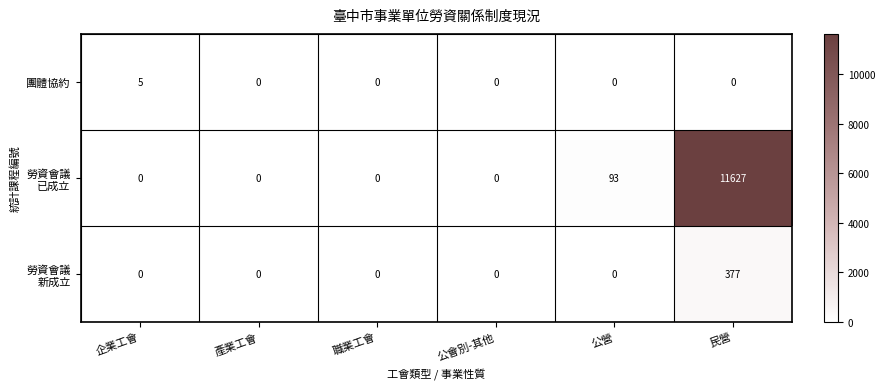

At which category is the sum across all series the highest?

民營